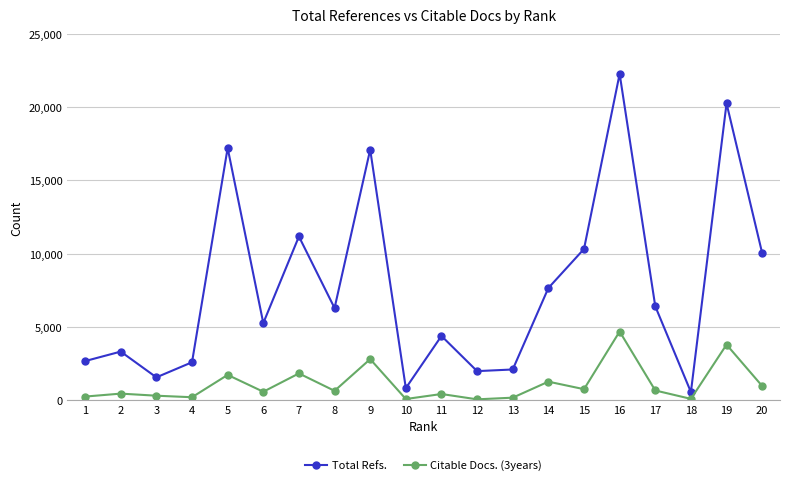

Where is the first local maximum for Total Refs.?

2